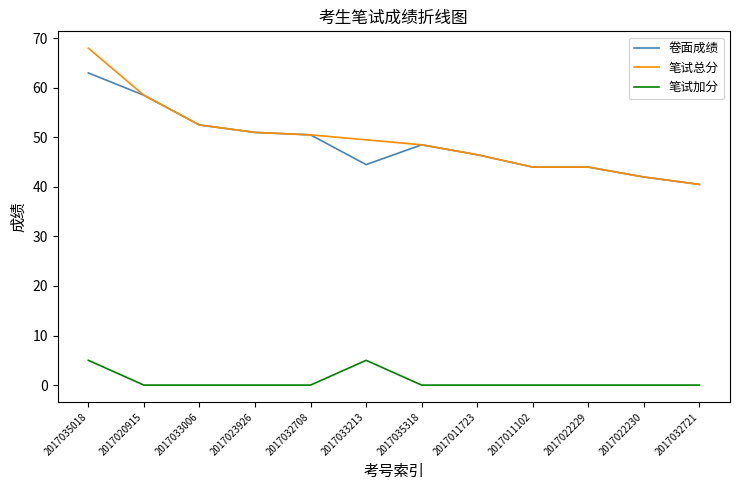

Read the 笔试总分 value at 2017022229.

44.0